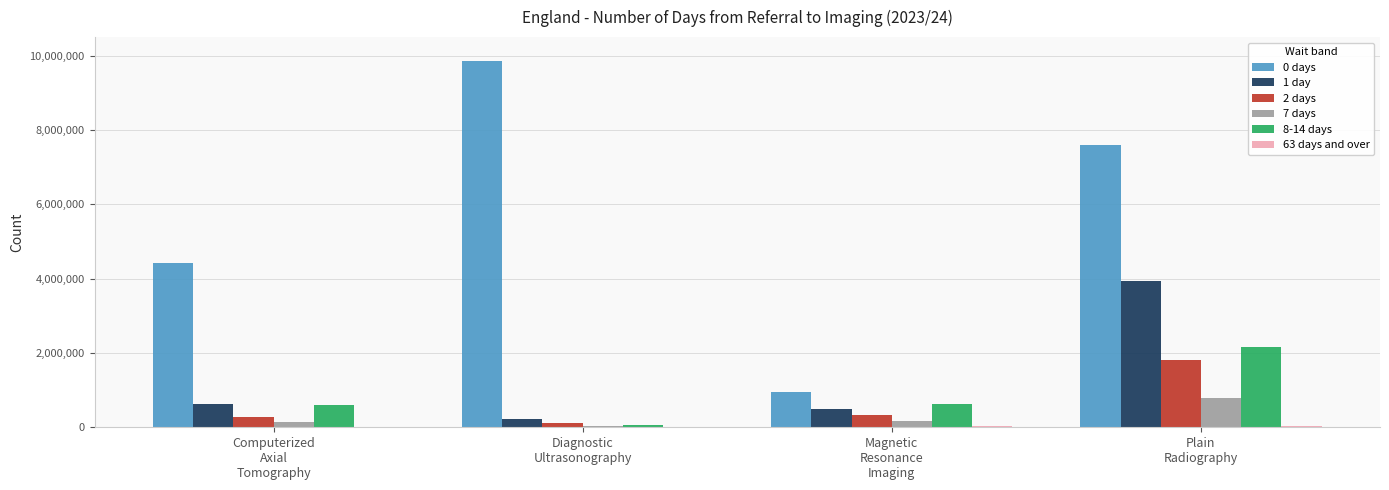

How many distinct data groups are displayed?

6